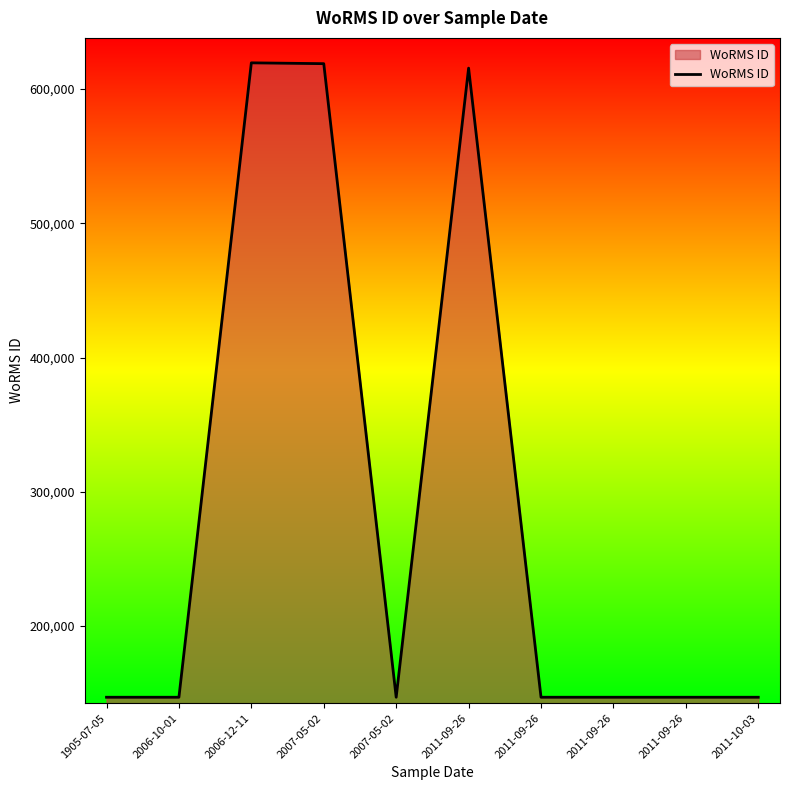

True or false: the data shows 146994 at 2006-10-01.

True